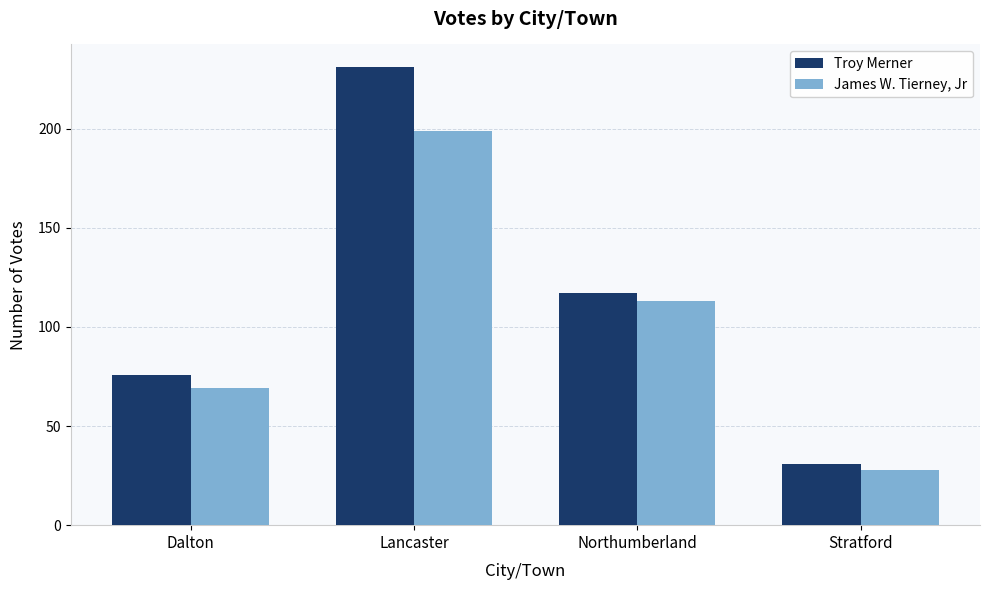

Reading right to left, transcribe all the data shown in this chart.

Troy Merner: 31	117	231	76
James W. Tierney, Jr: 28	113	199	69